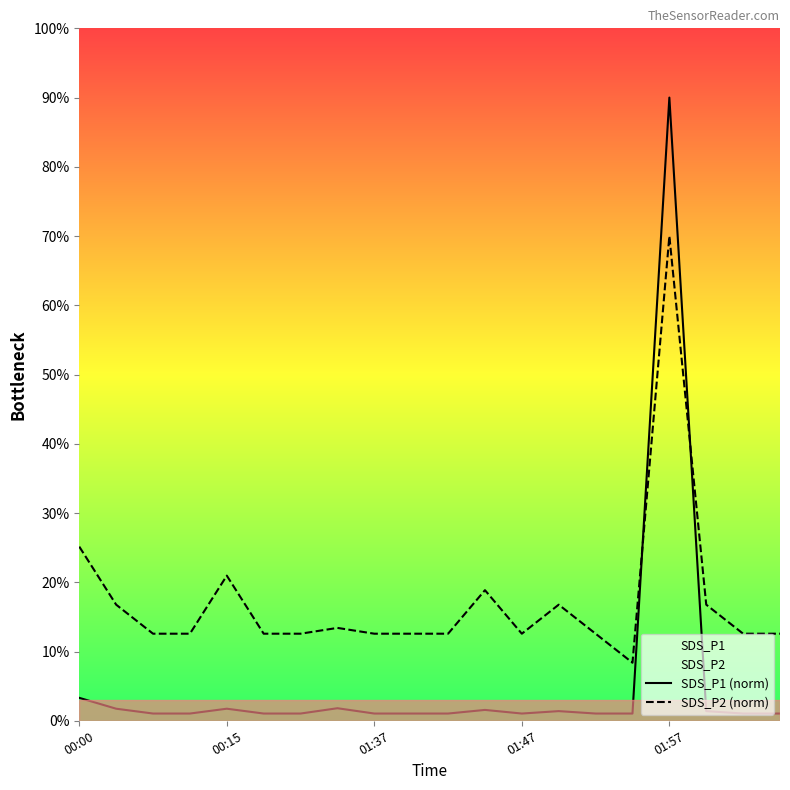

After their last crossing, which series has the higher values: SDS_P1 (norm) or SDS_P2 (norm)?

SDS_P2 (norm)